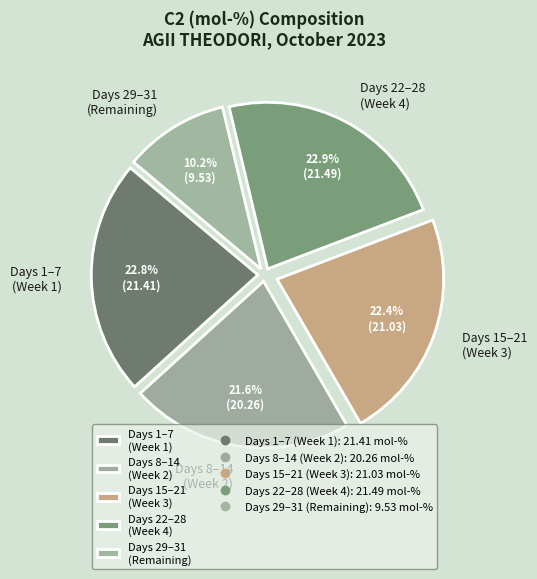

Does Days 29–31 (Remaining) account for over 50% of the chart?

No